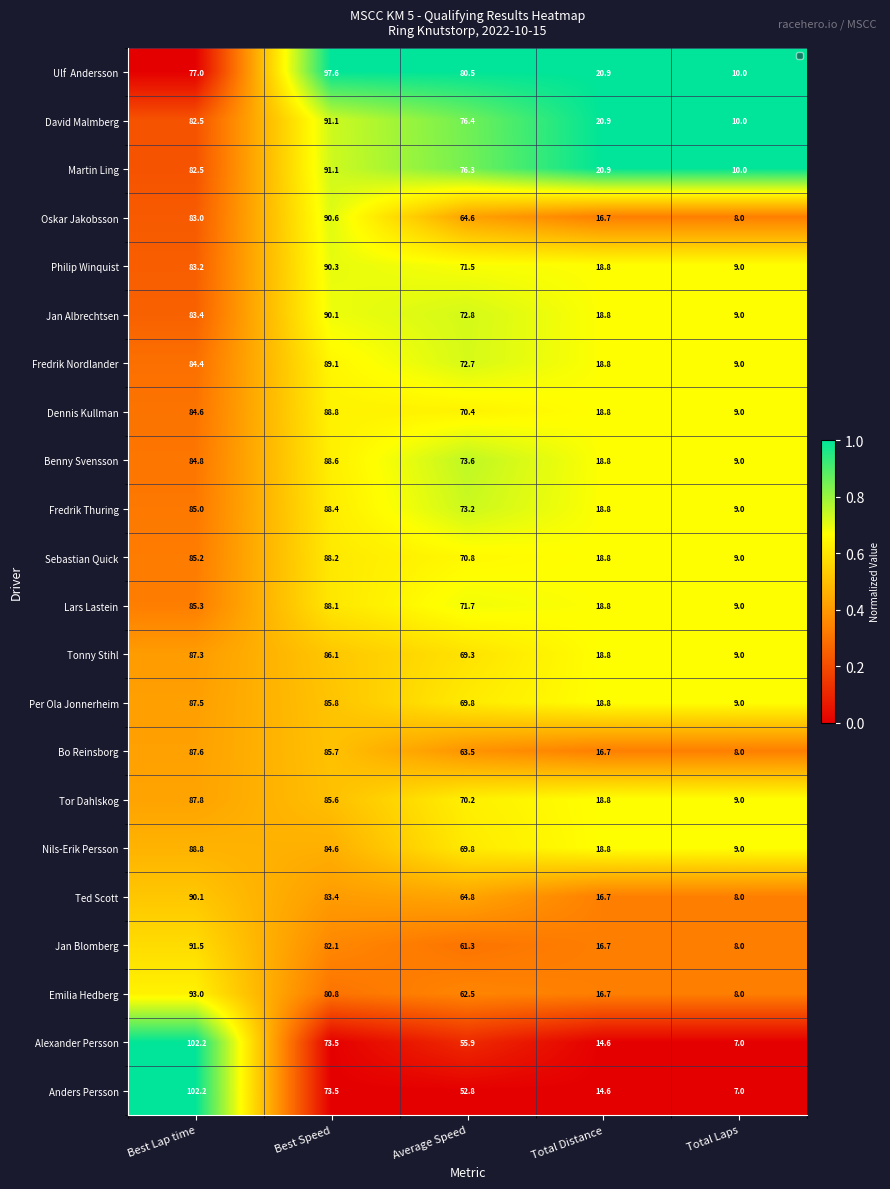

At which category is the sum across all series the highest?

Best Lap time